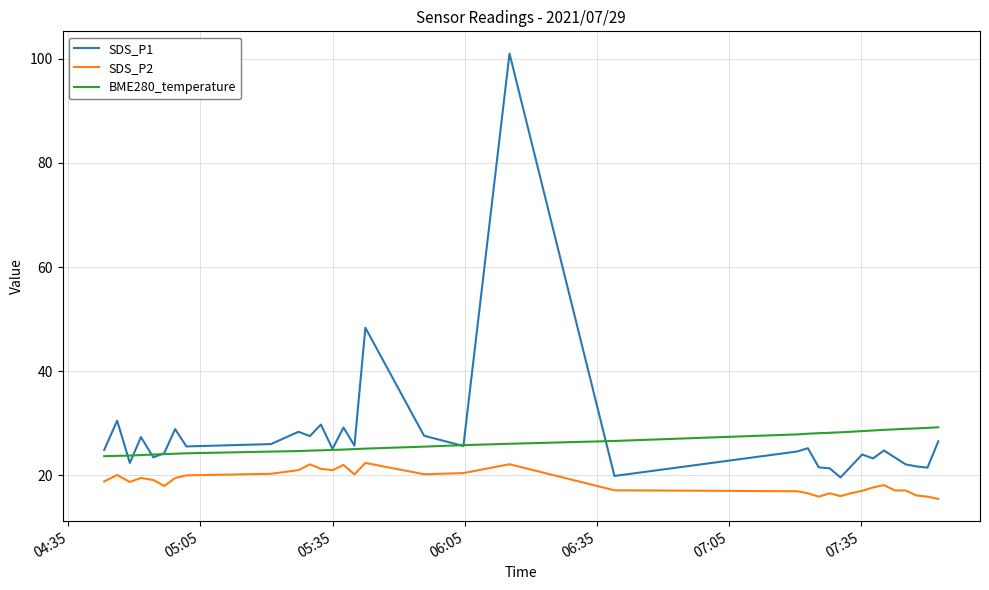

At how many categories does at least one series exceed 99?

1